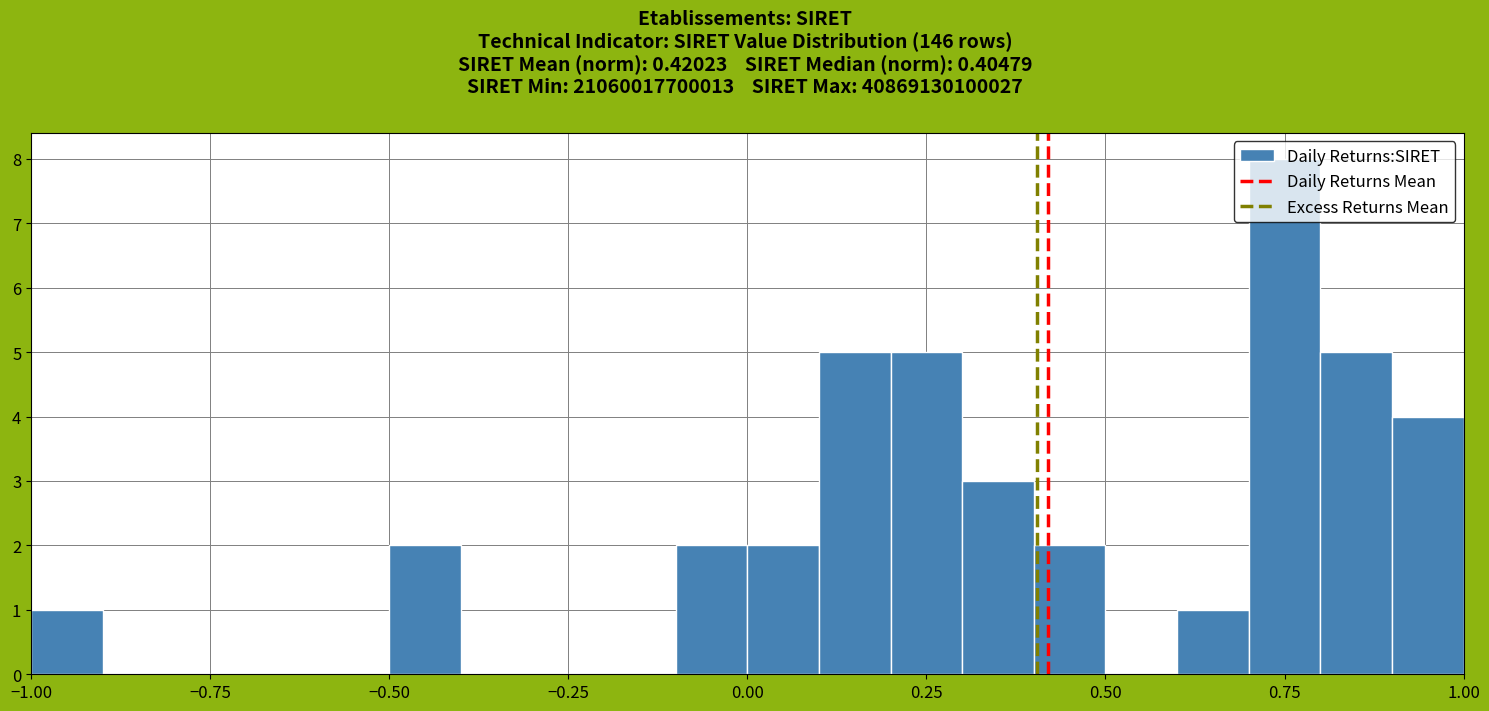

Read against the x-axis, roughly where is the centre of the tallest bar?

0.75